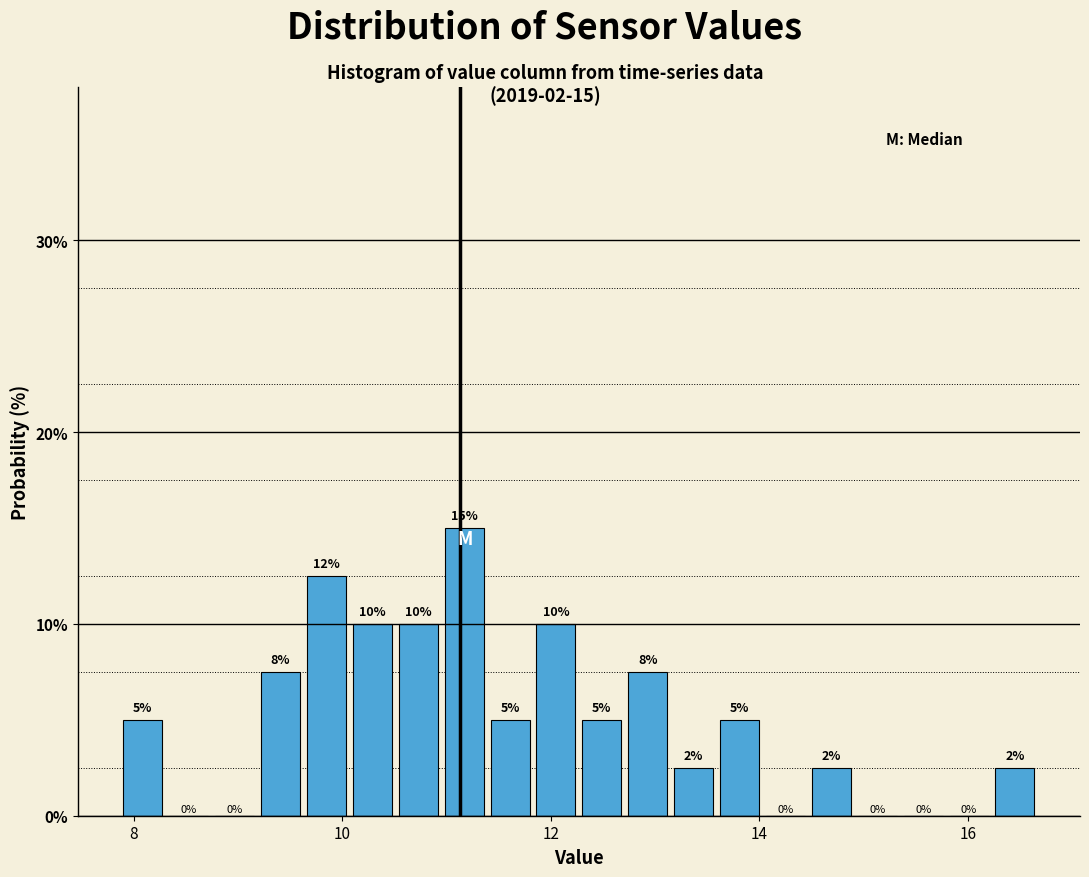

Read against the x-axis, roughly where is the centre of the tallest bar?

11.2